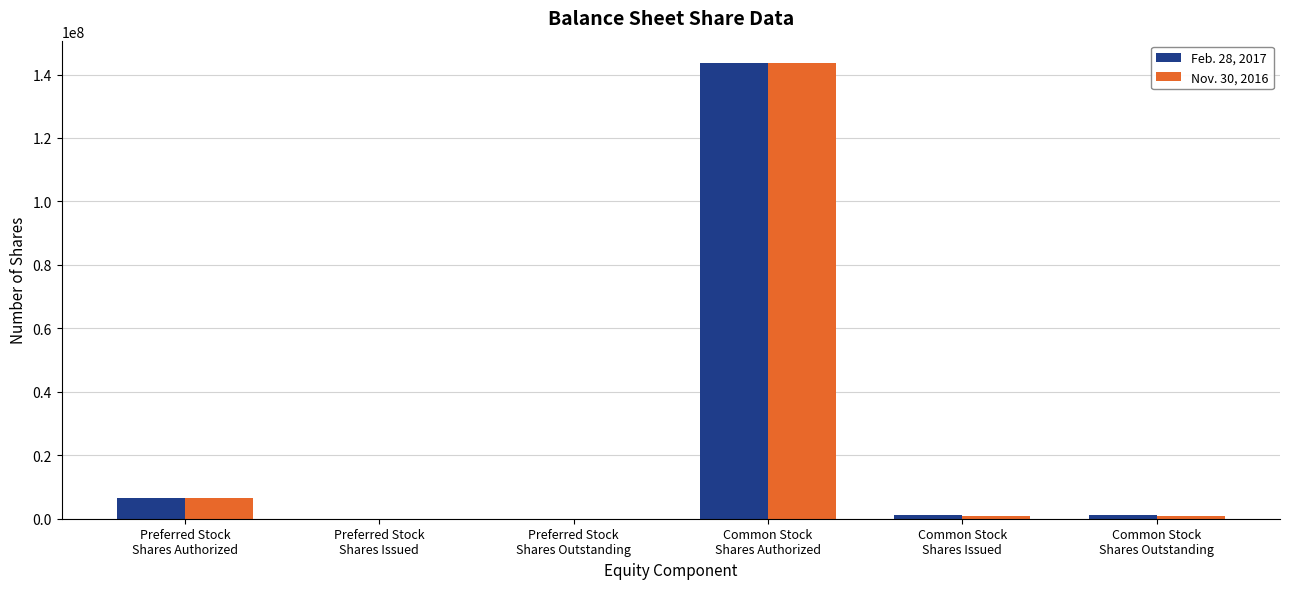

Reading left to right, transcribe all the data shown in this chart.

Feb. 28, 2017: Preferred Stock
Shares Authorized=6500000	Preferred Stock
Shares Issued=0	Preferred Stock
Shares Outstanding=0	Common Stock
Shares Authorized=143500000	Common Stock
Shares Issued=1079500	Common Stock
Shares Outstanding=1079500
Nov. 30, 2016: Preferred Stock
Shares Authorized=6500000	Preferred Stock
Shares Issued=0	Preferred Stock
Shares Outstanding=0	Common Stock
Shares Authorized=143500000	Common Stock
Shares Issued=1000000	Common Stock
Shares Outstanding=1000000